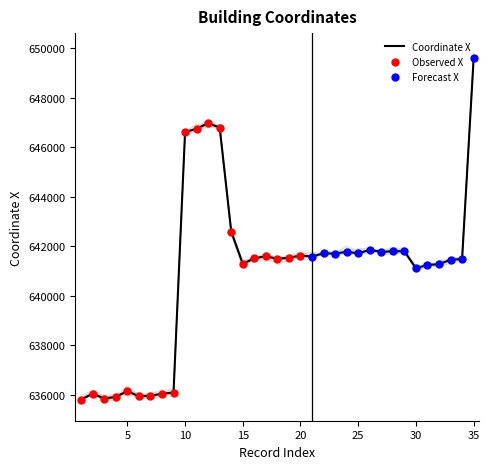

Between 8 and 6, which is larger?

8